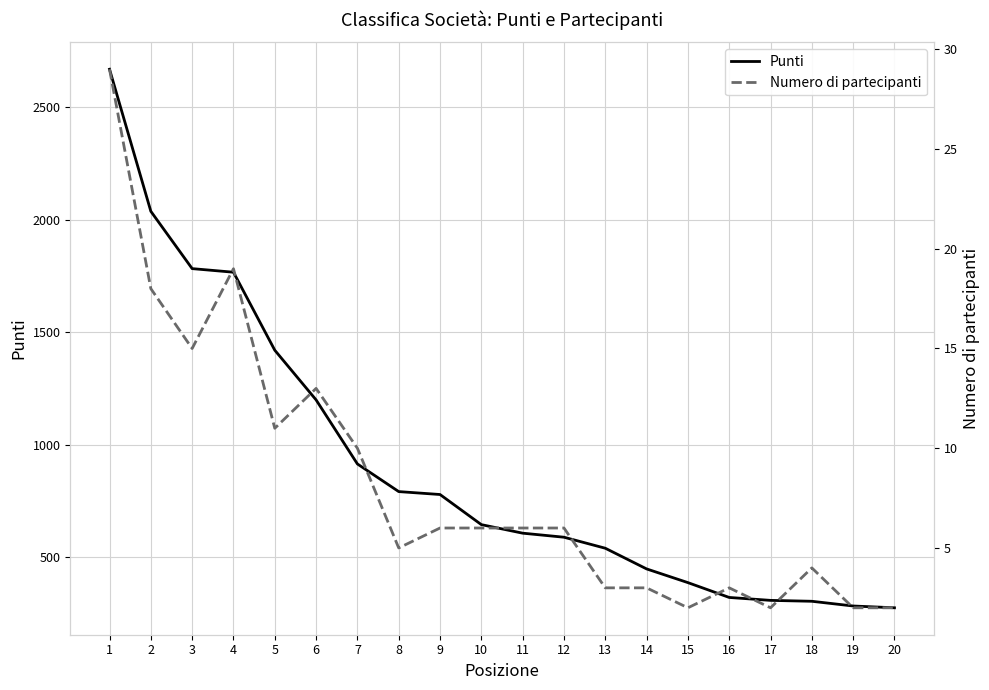

True or false: Numero di partecipanti and Punti intersect in this chart.

False